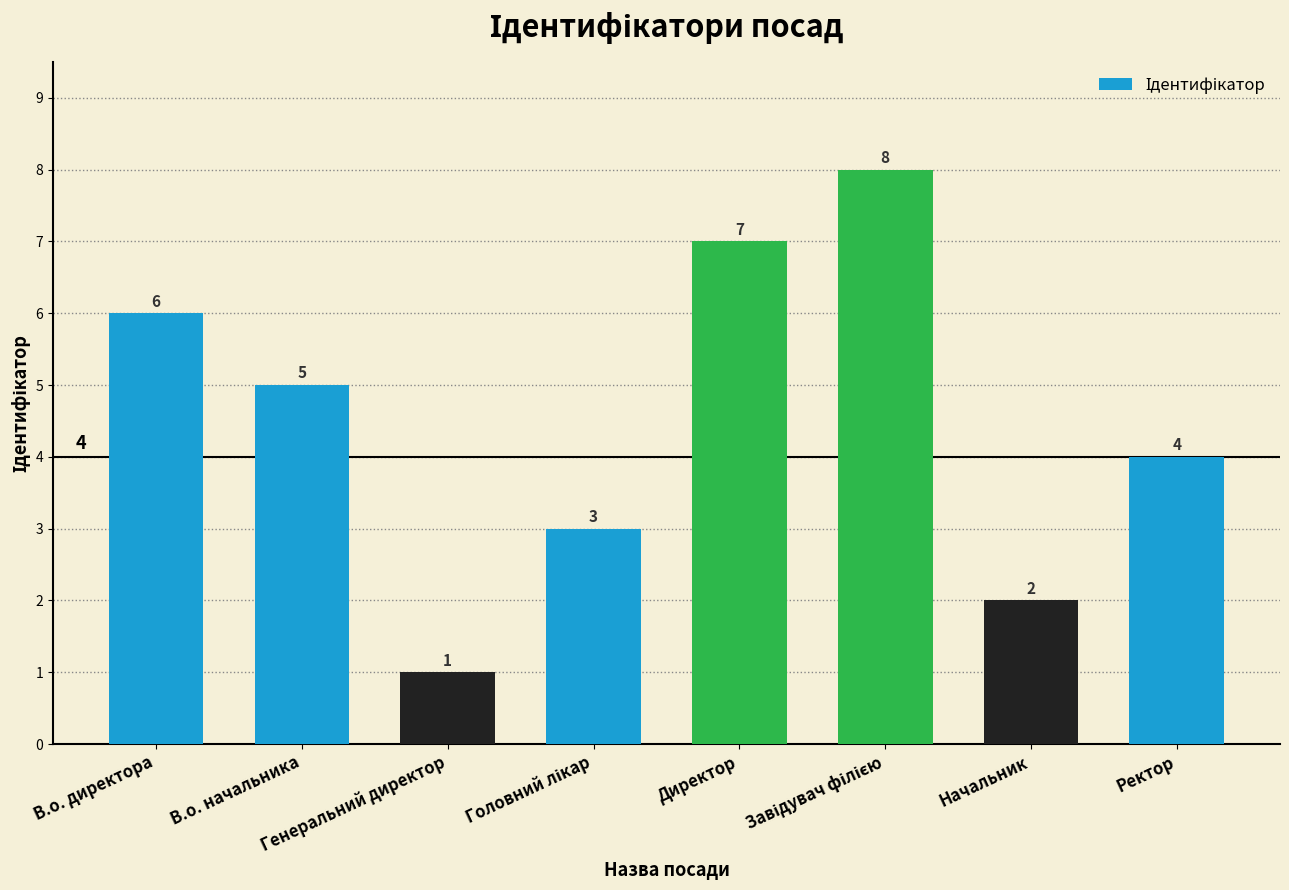

Count the values in the range 3 to 7.

5